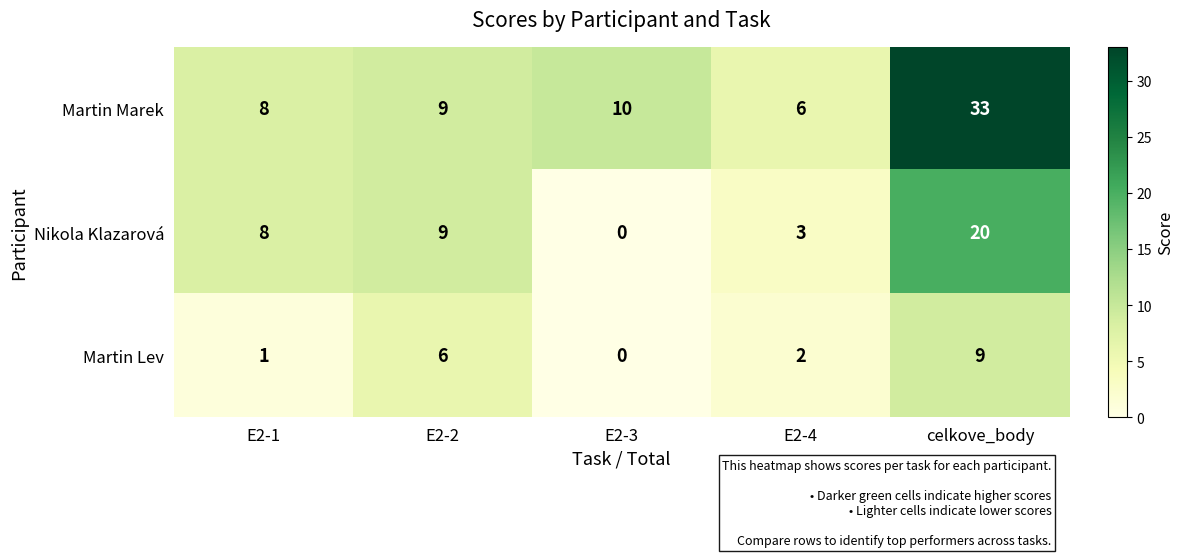

Rank the series by their average value, from lowest to highest.

Martin Lev, Nikola Klazarová, Martin Marek